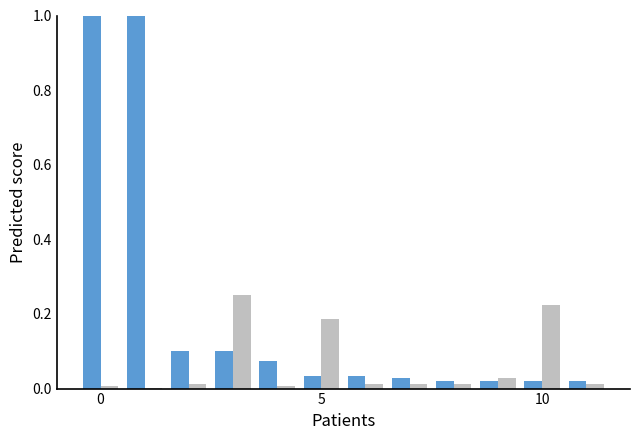

What is the maximum value shown in the chart?

1.0